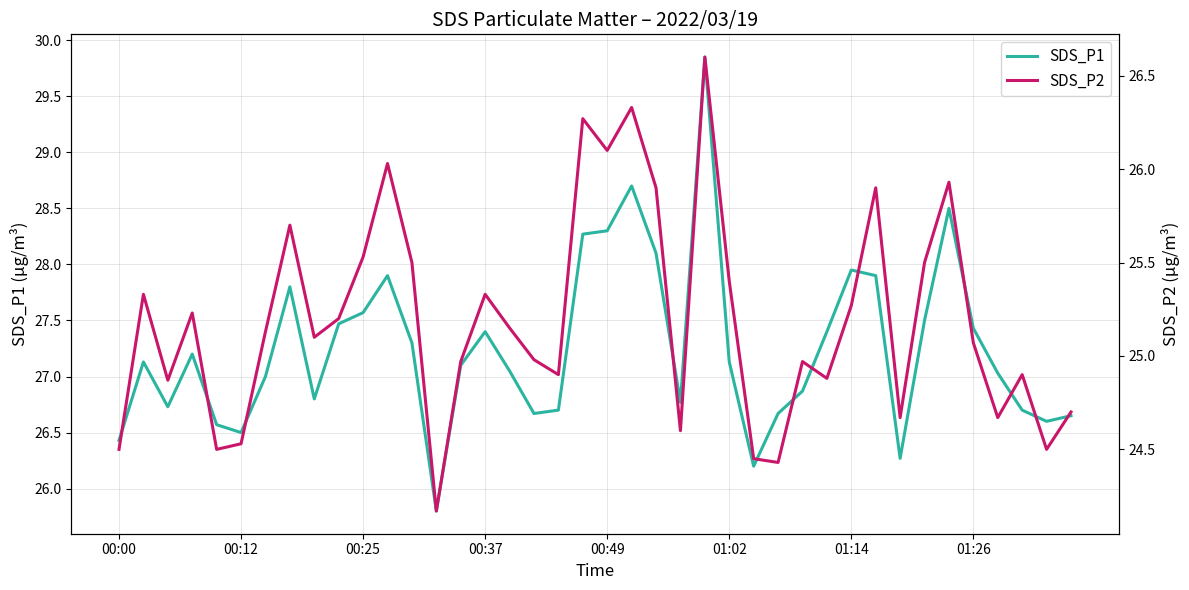

What is the value of the SDS_P2 point at the 37th from the left?

24.7